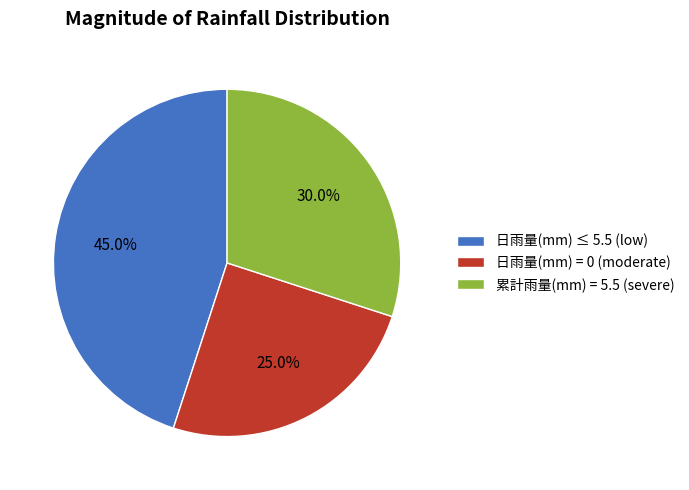

Is there a majority slice in this chart?

No